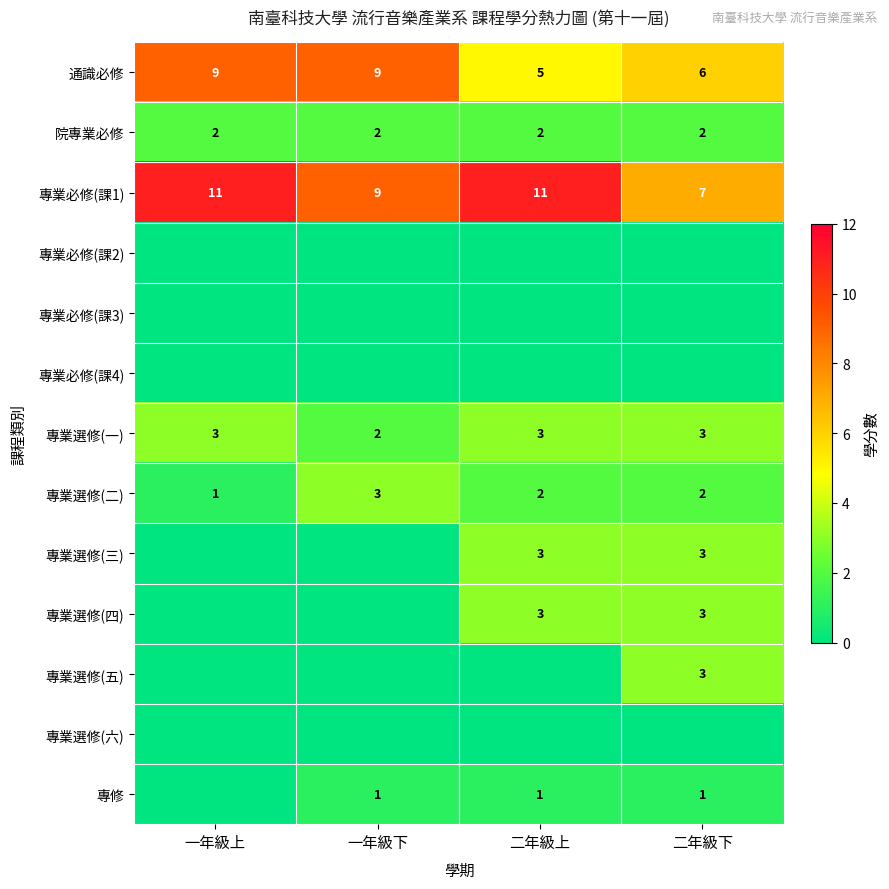

Which label corresponds to the largest value in the chart?

一年級上